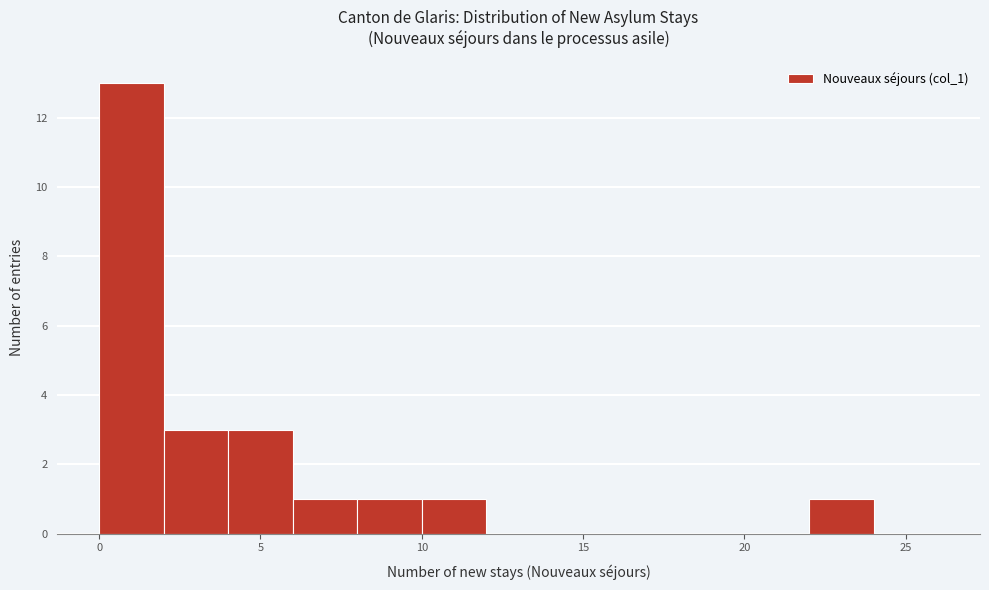

Reading left to right, list every bar in this chart as the range it spans on the x-axis followed by its height. The values are not printed on the chart, so give them approximately, as read against the axis.

0 to 2: 13
2 to 4: 3
4 to 6: 3
6 to 8: 1
8 to 10: 1
10 to 12: 1
12 to 14: 0
14 to 16: 0
16 to 18: 0
18 to 20: 0
20 to 22: 0
22 to 24: 1
24 to 26: 0